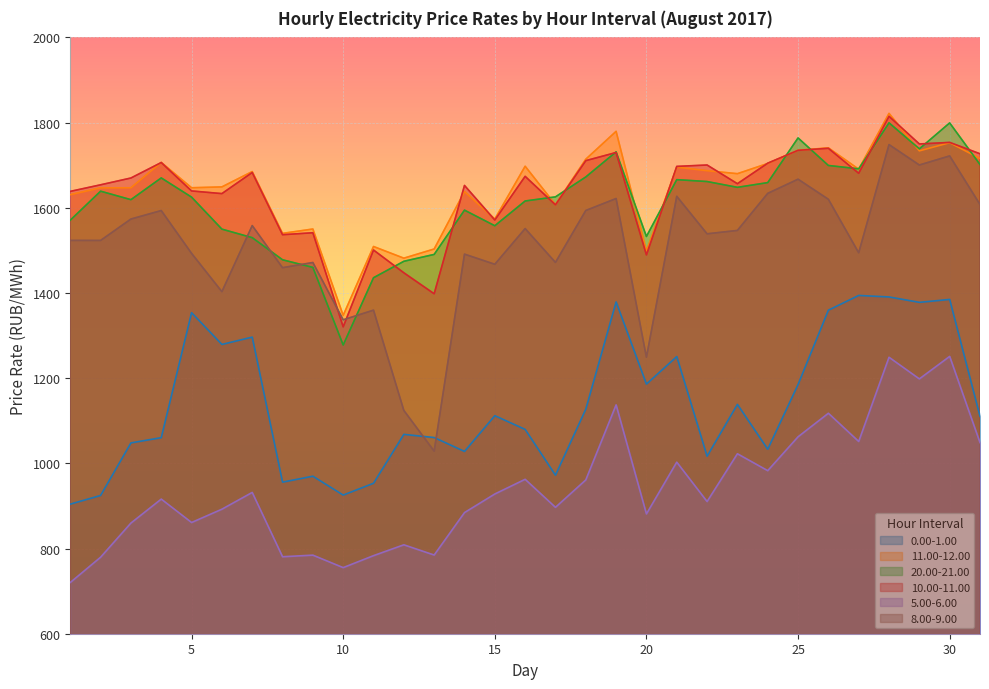

Is the value of 10.00-11.00 at 7 greater than the value of 5.00-6.00 at 20?

Yes